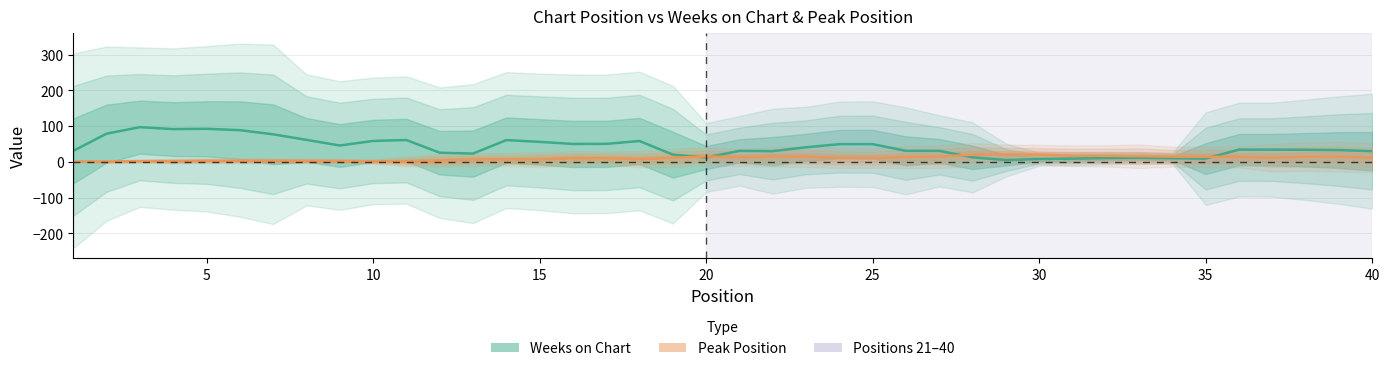

What is the value of the Weeks on Chart point at the 10th from the left?

58.6